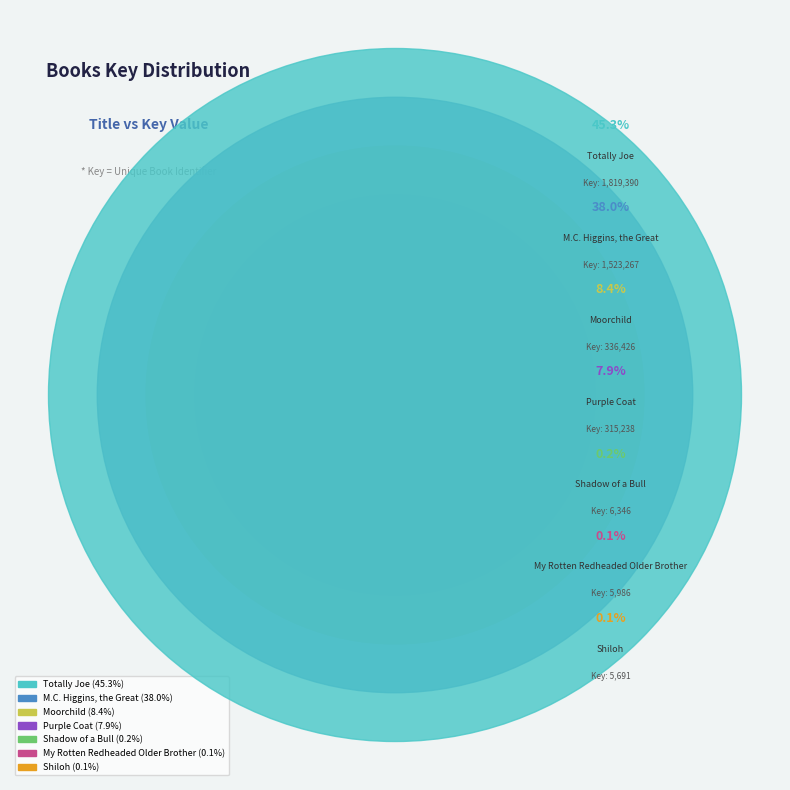

To the nearest percent, what portion does M.C. Higgins, the Great represent?

38%